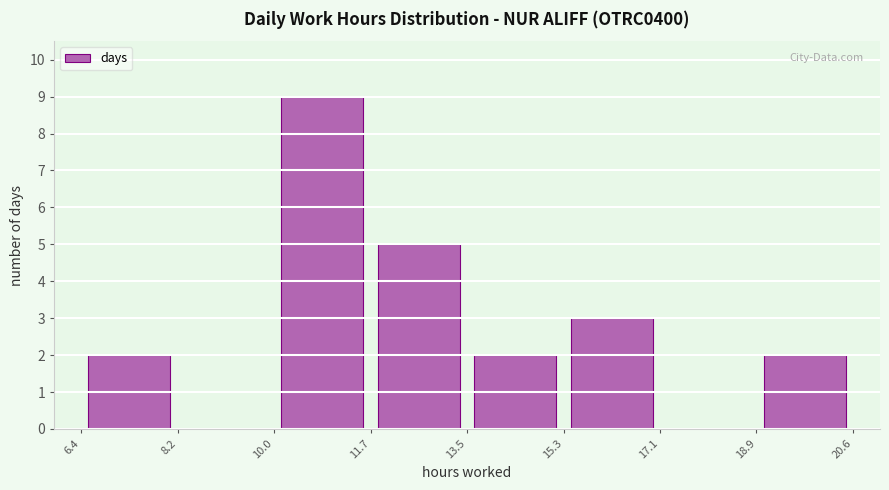

Which range on the x-axis has the tallest bar?

10.0 to 11.7